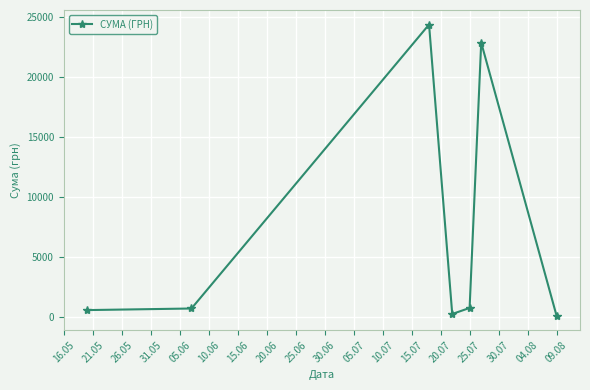

What is the value of the 3rd point from the left?

24369.0